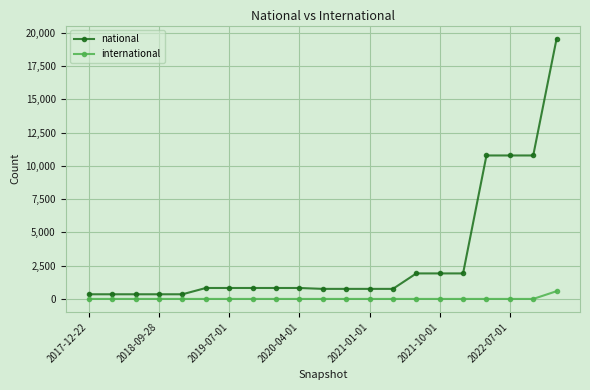

Which series has the largest total across all categories?

national